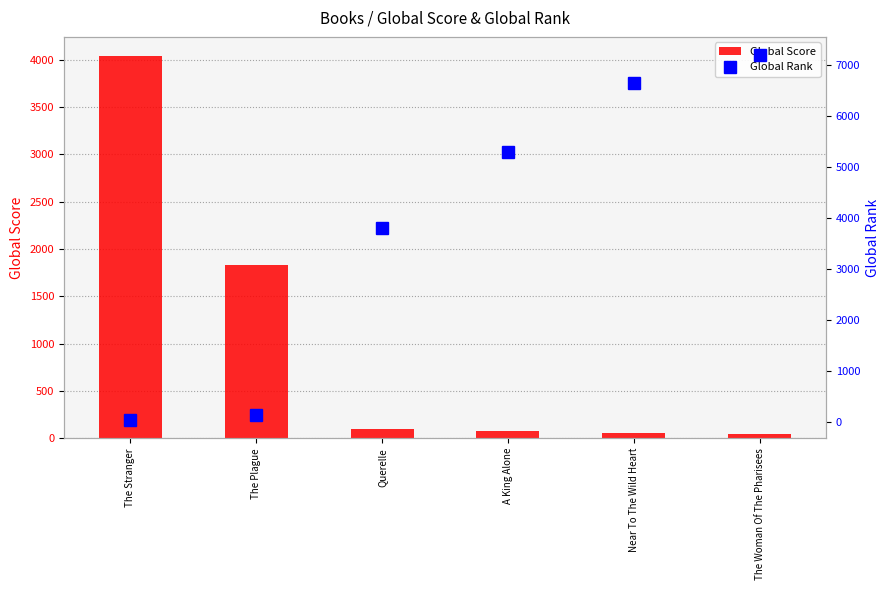

What is the average value of the Global Rank series?

3851